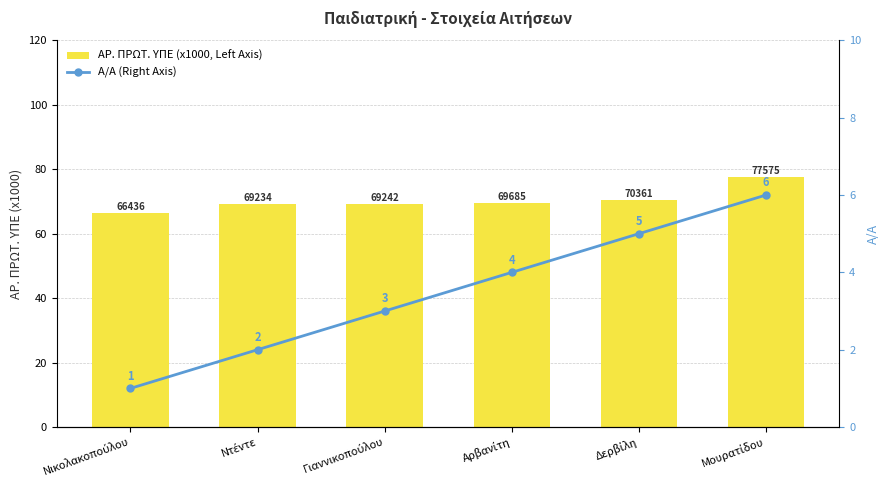

Where is Α/Α (Right Axis) nearest to the value 3?

Γιαννικοπούλου